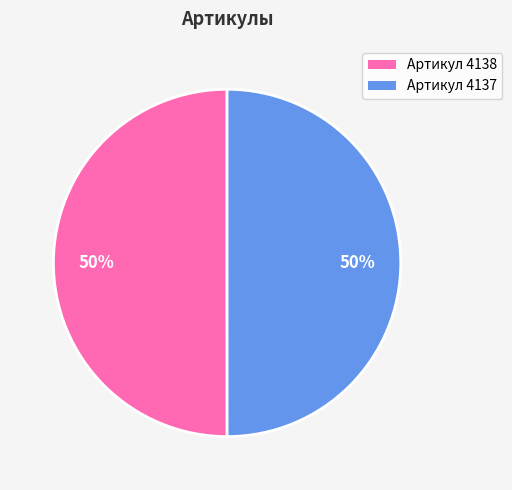

To the nearest percent, what is the average slice percentage?

50%